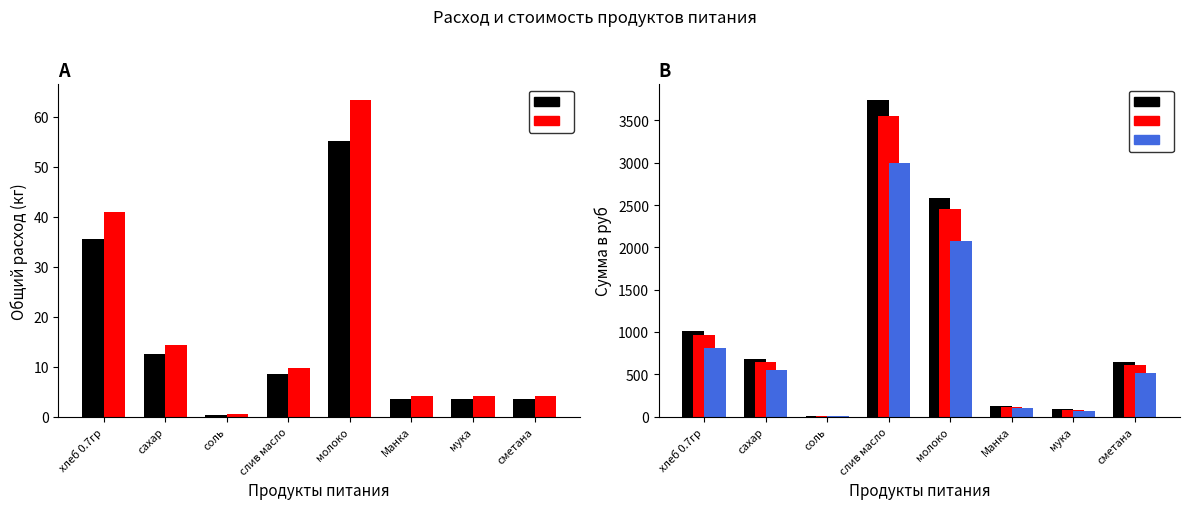

Which series has the largest range (max minus min)?

До учёта